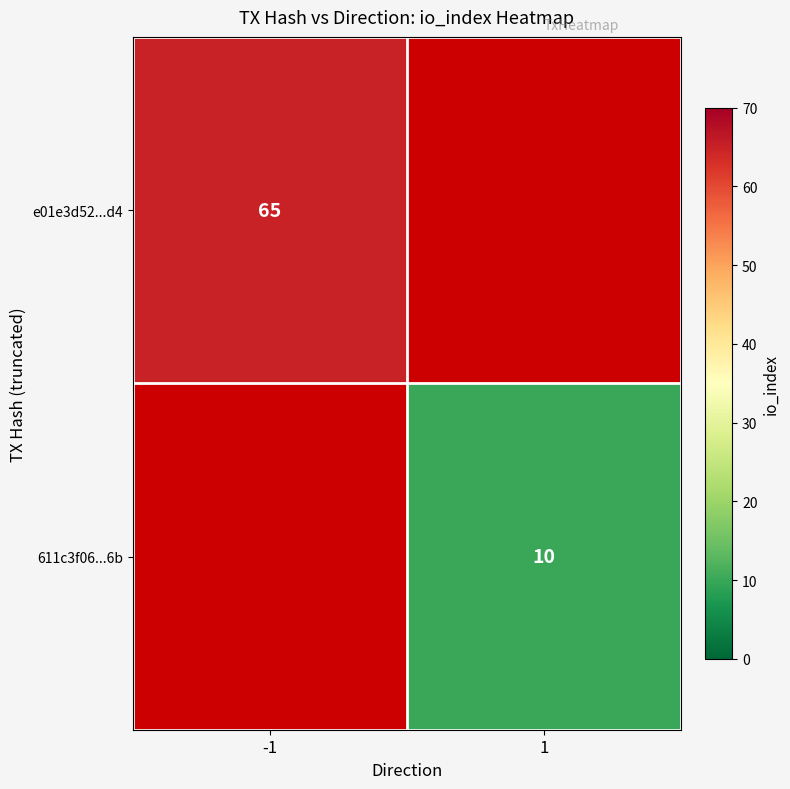

Is it true that e01e3d52...d4 equals 65 at -1?

True